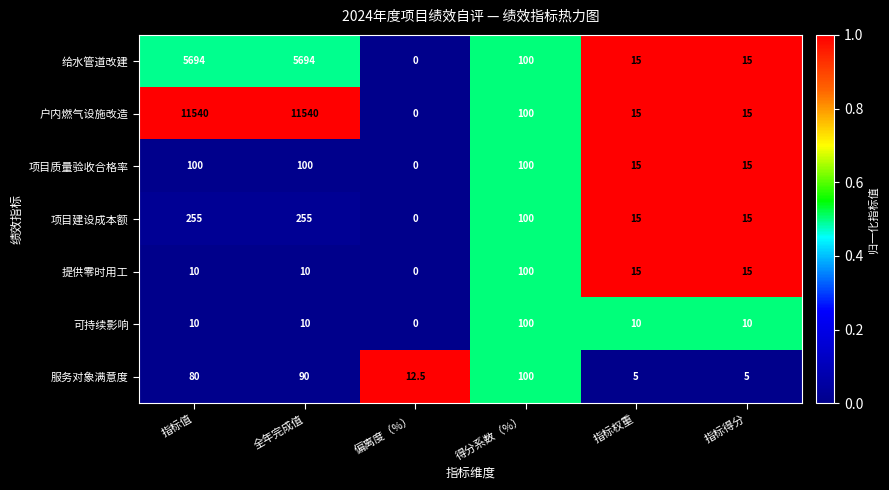

What is the difference between the highest and lowest values at 指标权重?

10.0